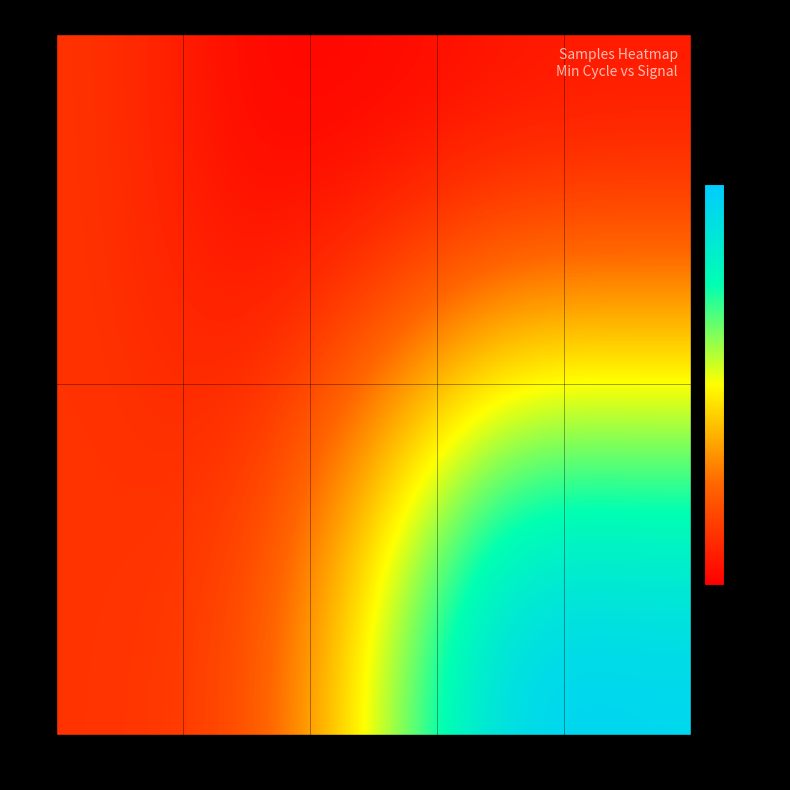

Which category has the lowest value across all series?

-82